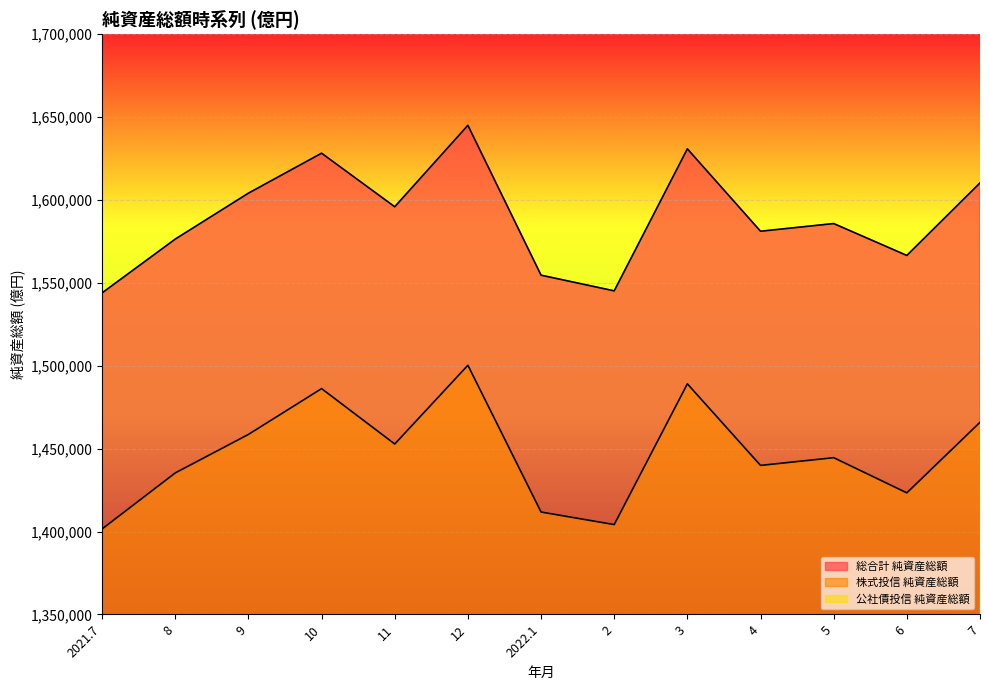

What is the sum of the 株式投信 純資産総額 values at 5 and 12?

2944814